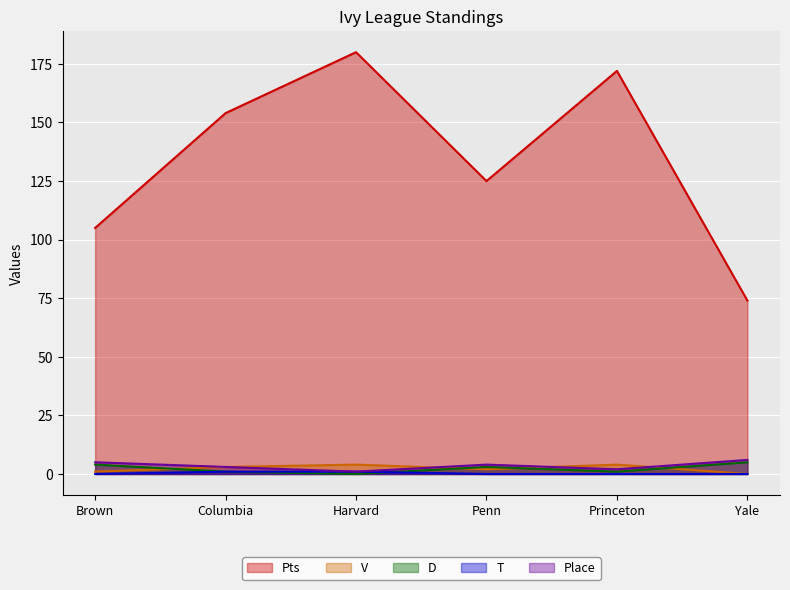

At which label is Place closest to 3?

Columbia